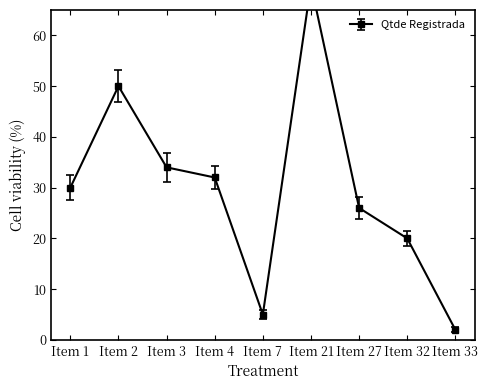

What is the change in value from Item 2 to Item 21?

+20